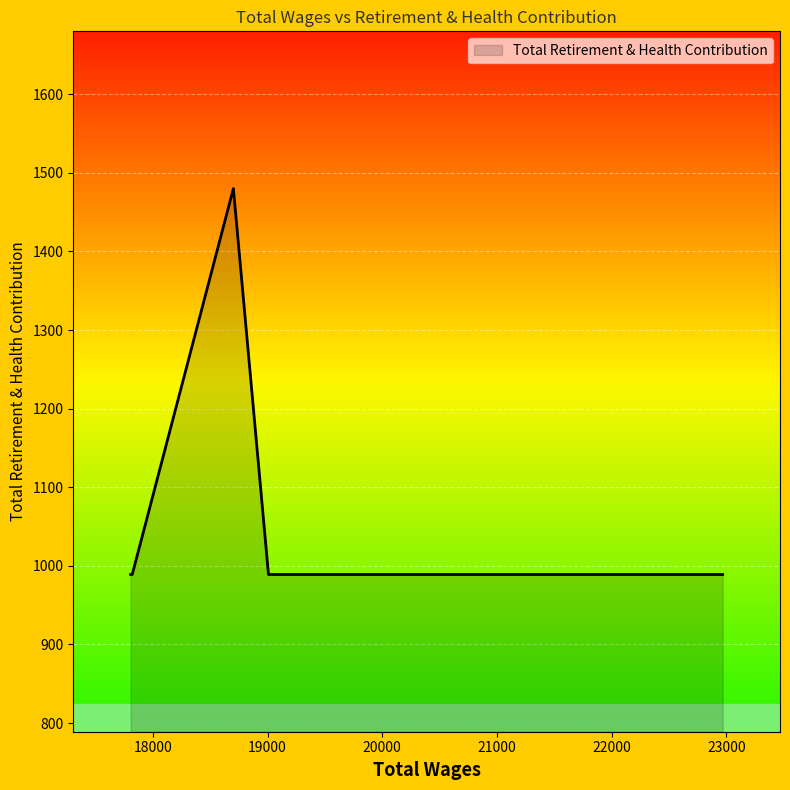

True or false: the data has more than 0 interior local peaks.

True